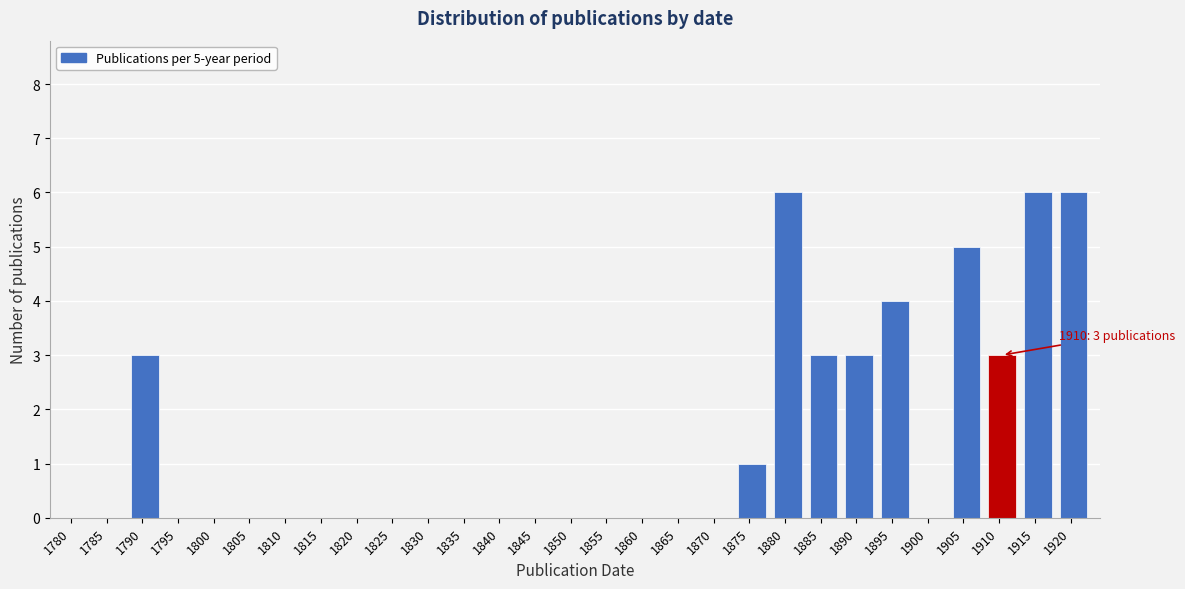

Reading left to right, extract all data points from this chart.

1780=0	1785=0	1790=3	1795=0	1800=0	1805=0	1810=0	1815=0	1820=0	1825=0	1830=0	1835=0	1840=0	1845=0	1850=0	1855=0	1860=0	1865=0	1870=0	1875=1	1880=6	1885=3	1890=3	1895=4	1900=0	1905=5	1910=3	1915=6	1920=6